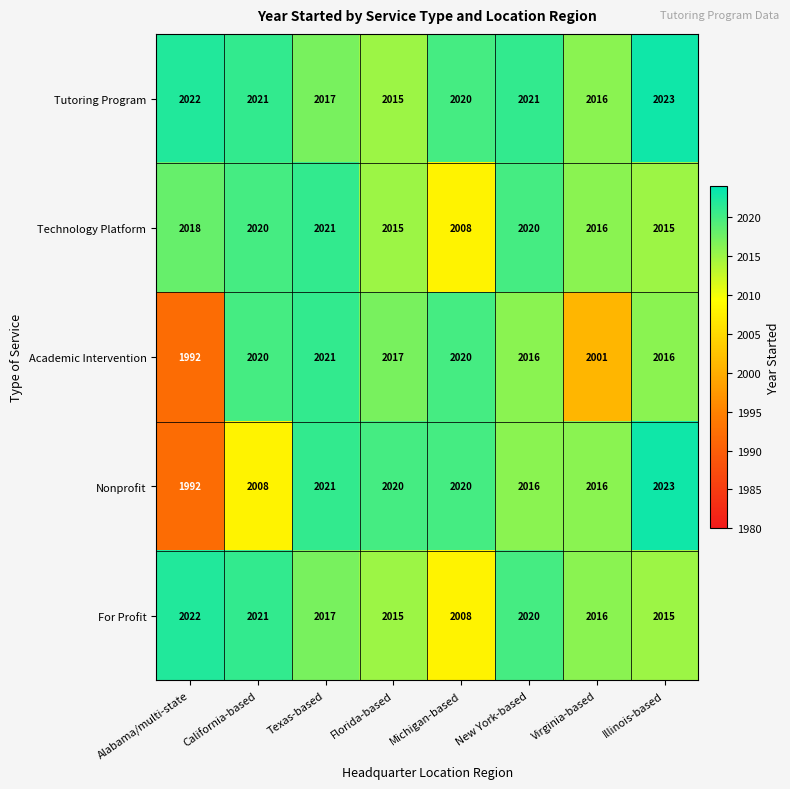

At which category is the sum across all series the highest?

Texas-based